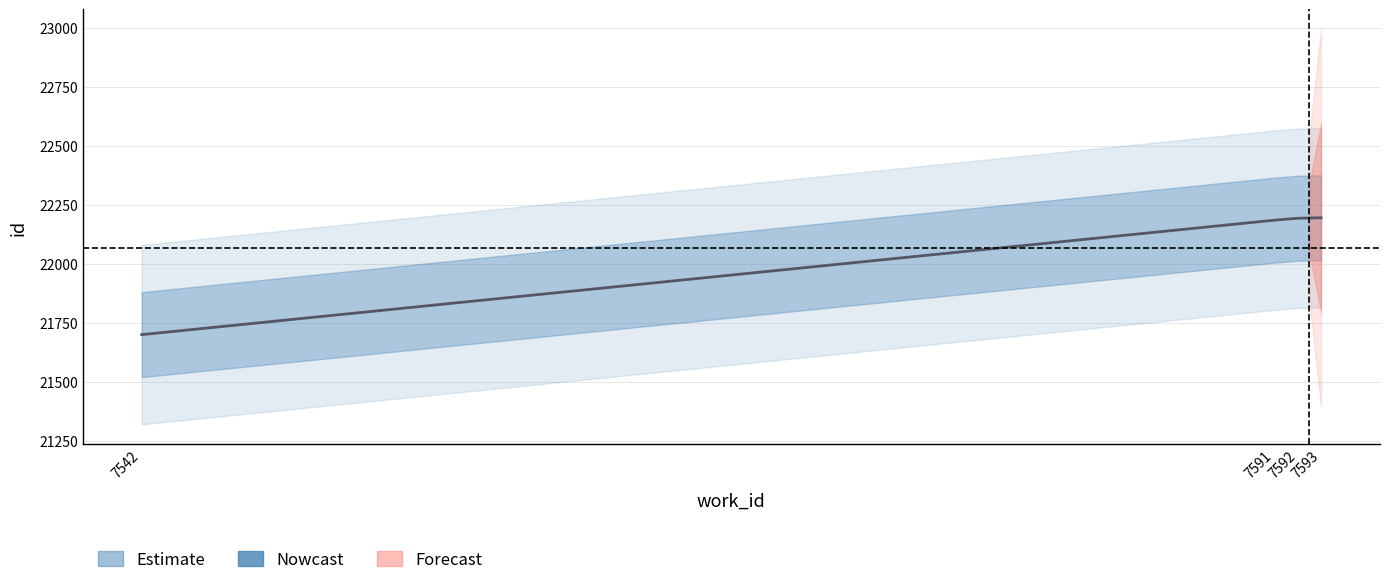

How many series are shown in this chart?

1